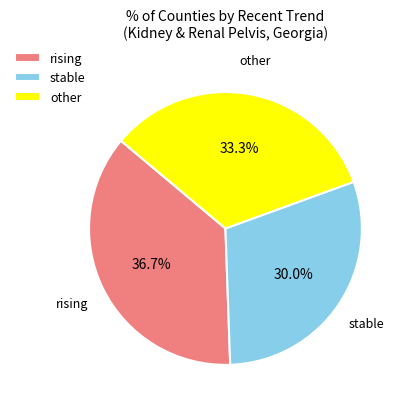

What is the smallest slice in the pie chart?

stable